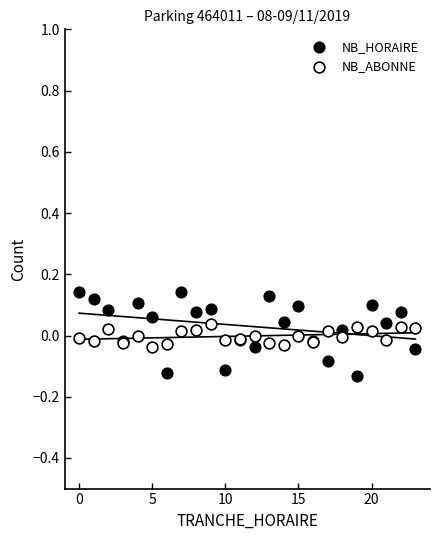

What are all the series names shown in the legend?

NB_HORAIRE, NB_ABONNE